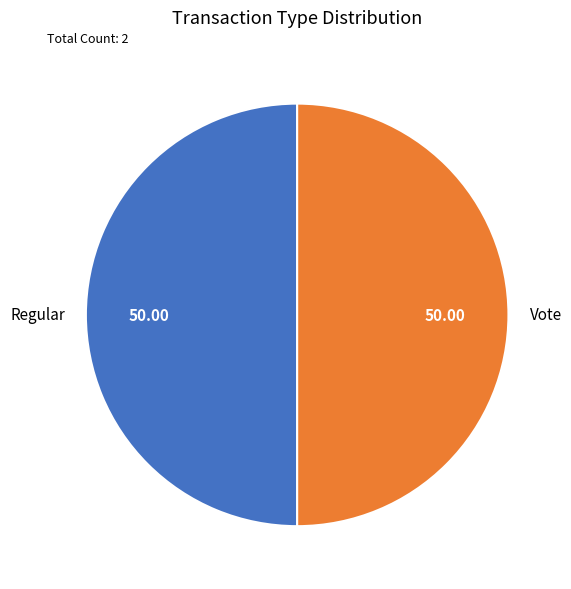

What is the ratio of the value at Vote to the value at Regular?

1.0